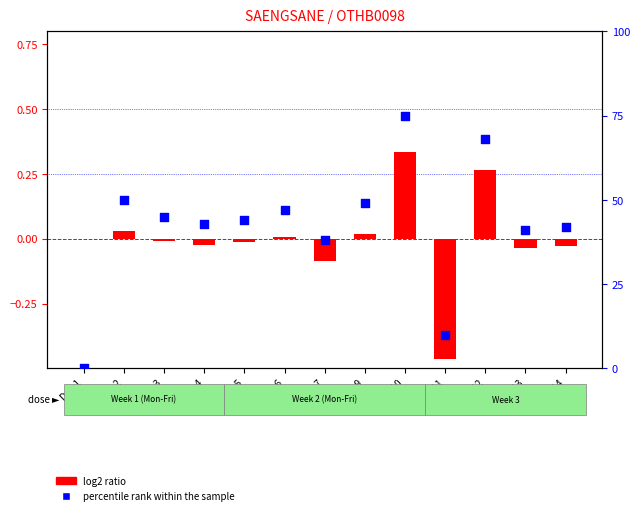

At which category is the sum across all series the highest?

Day 10